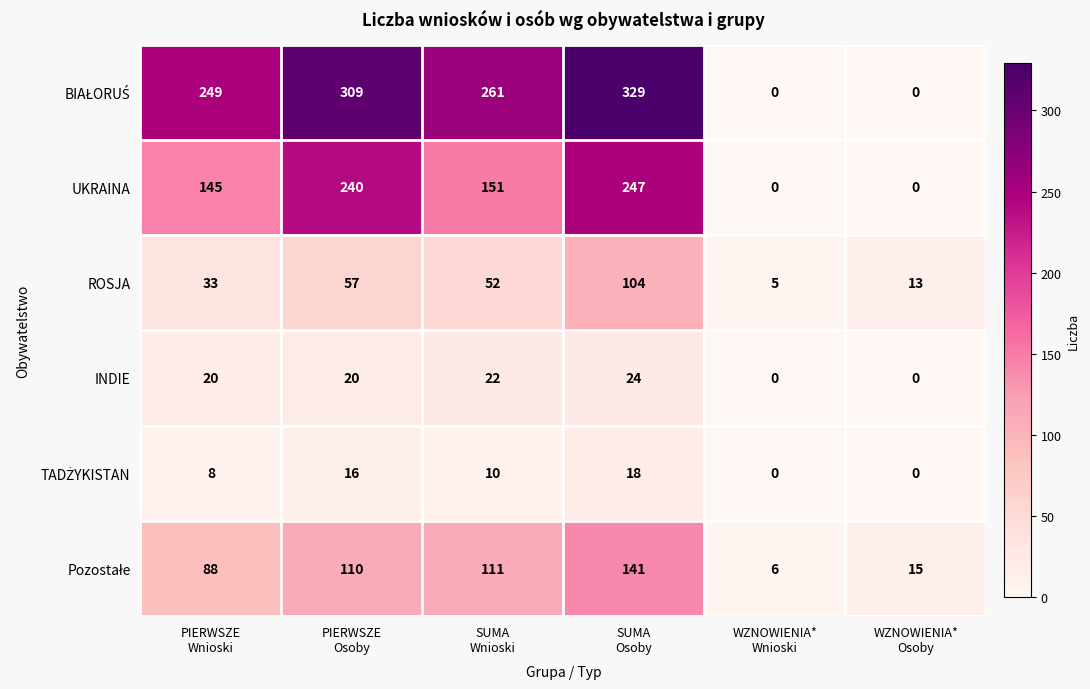

At how many categories does at least one series exceed 196?

4